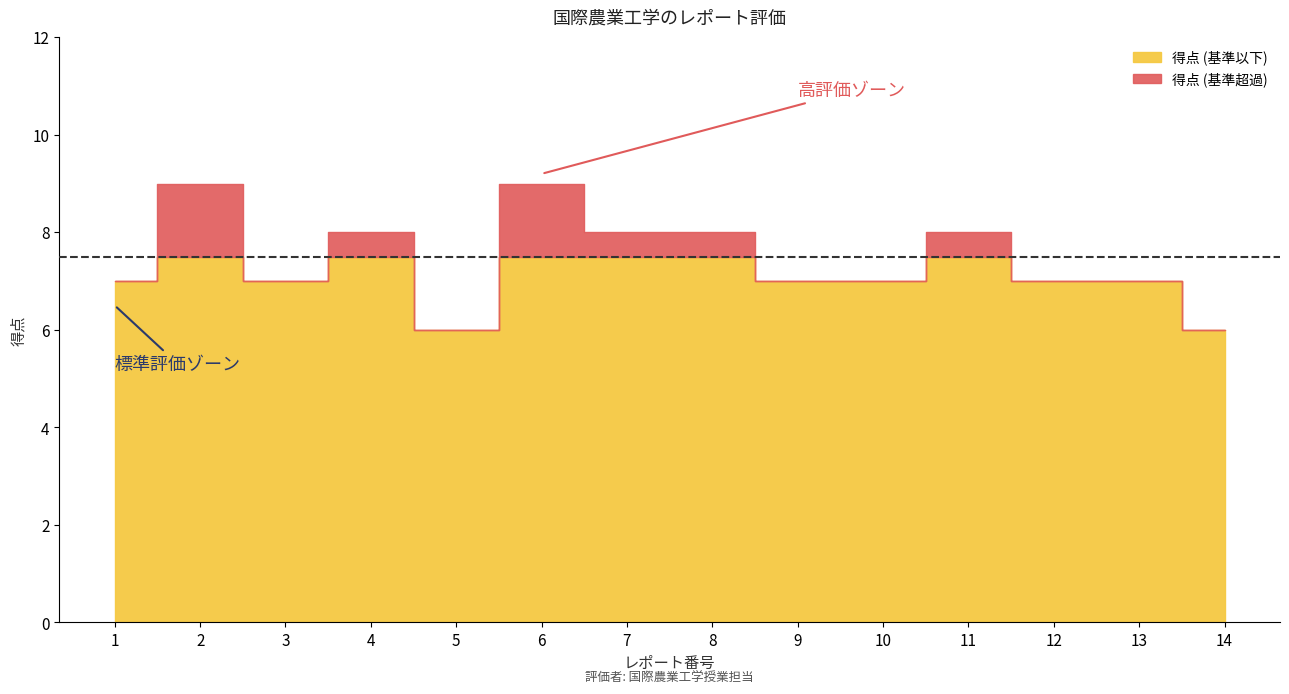

What is the sum of all values?

104